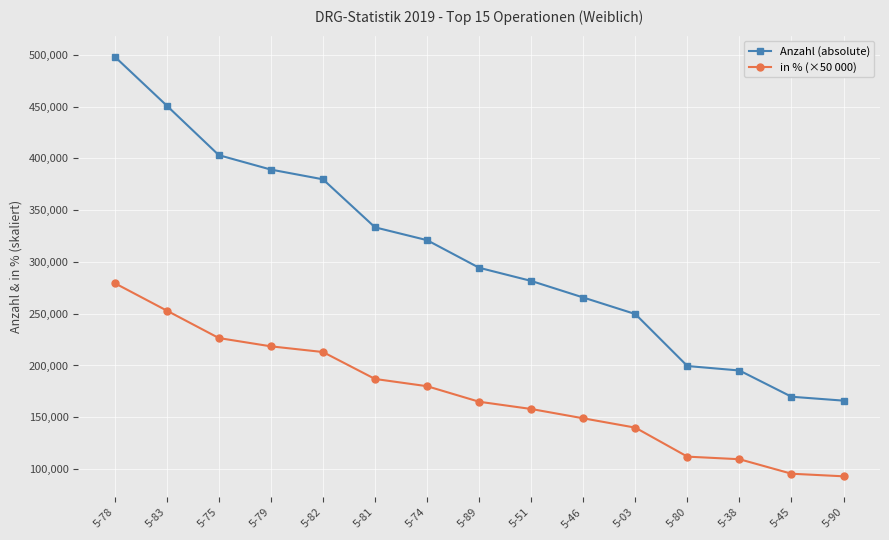

Reading left to right, transcribe all the data shown in this chart.

Anzahl (absolute): 498241.0	450917.0	403089.0	389162.0	379770.0	333400.0	321008.0	294358.0	281654.0	265651.0	249679.0	199481.0	195169.0	169833.0	166057.0
in % (×50 000): 279500.0	253000.0	226500.0	218500.0	213000.0	187000.0	180000.0	165000.0	158000.0	149000.0	140000.0	112000.0	109500.0	95500.0	93000.0